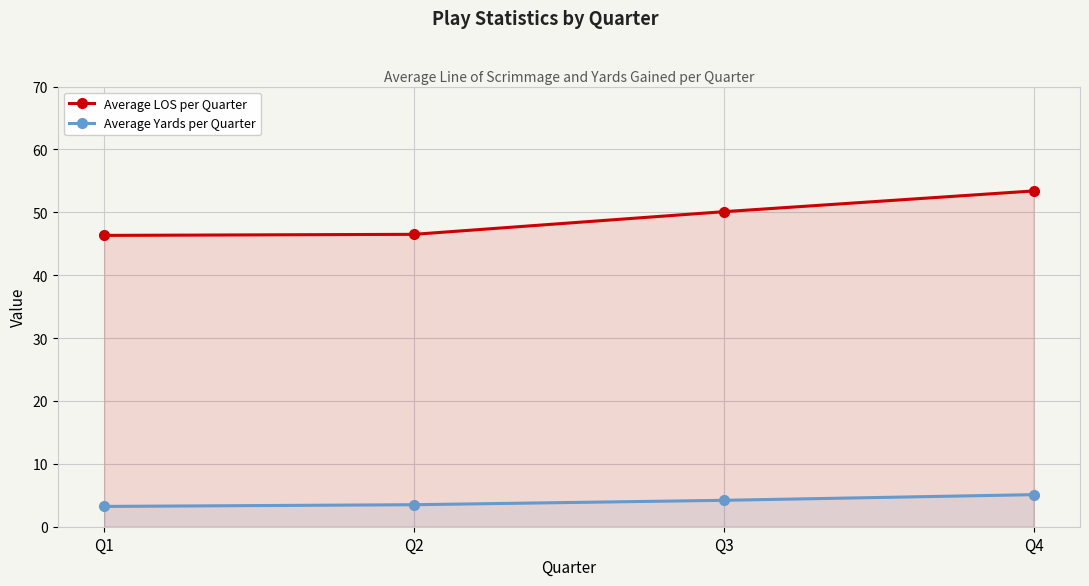

How many distinct data groups are displayed?

2